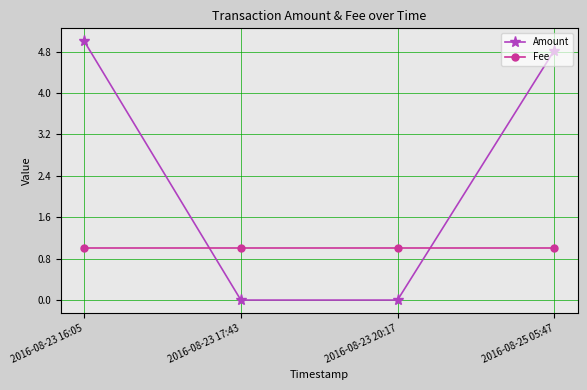

What is the highest value of the Amount series?

5.0